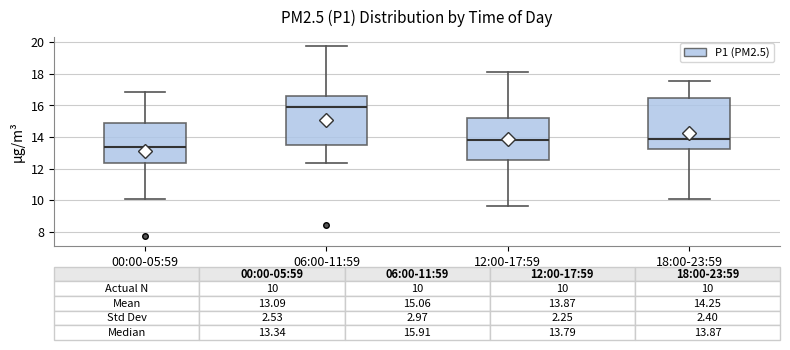

Which box's median line is the lowest?

00:00-05:59